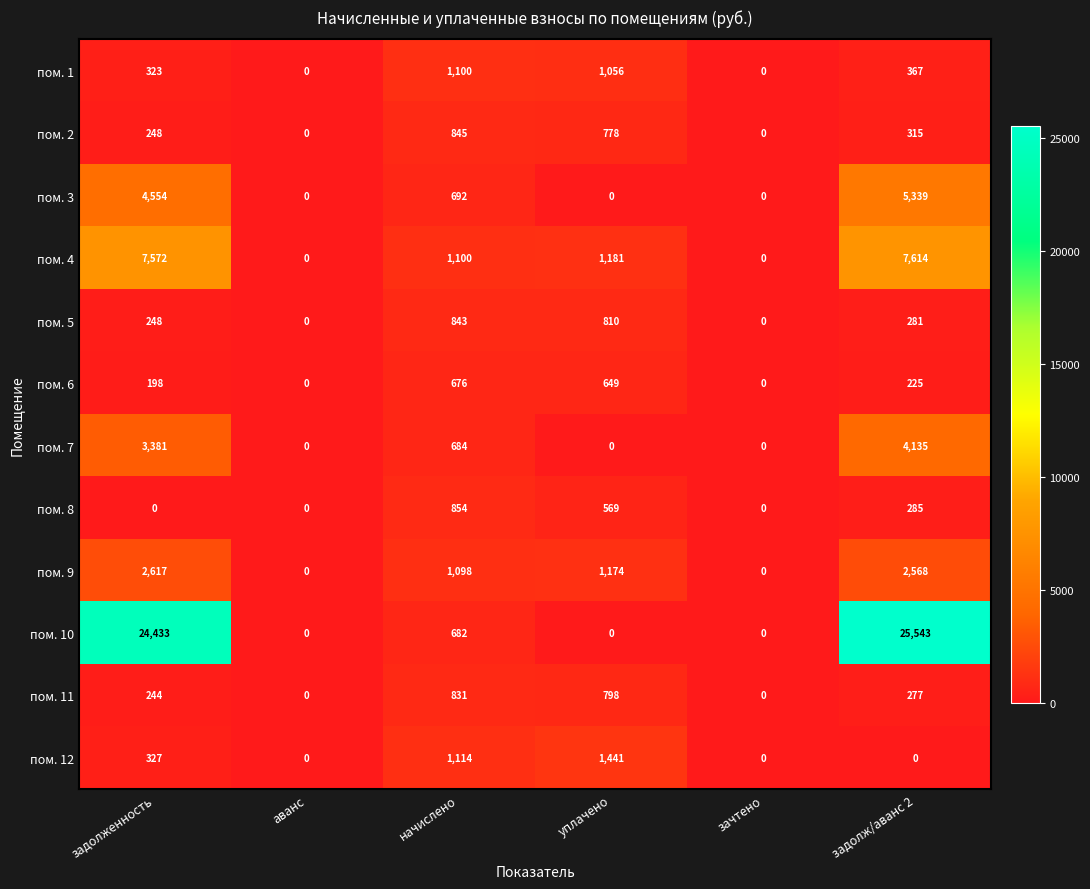

What is the average value of the пом. 12 series?

480